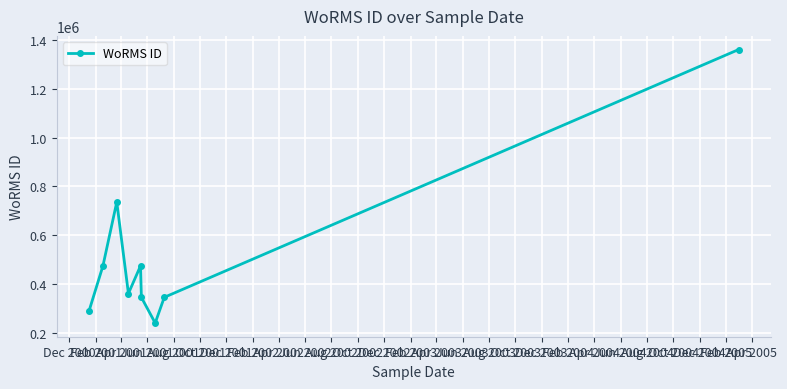

What is the maximum value shown in the chart?

1361174.5